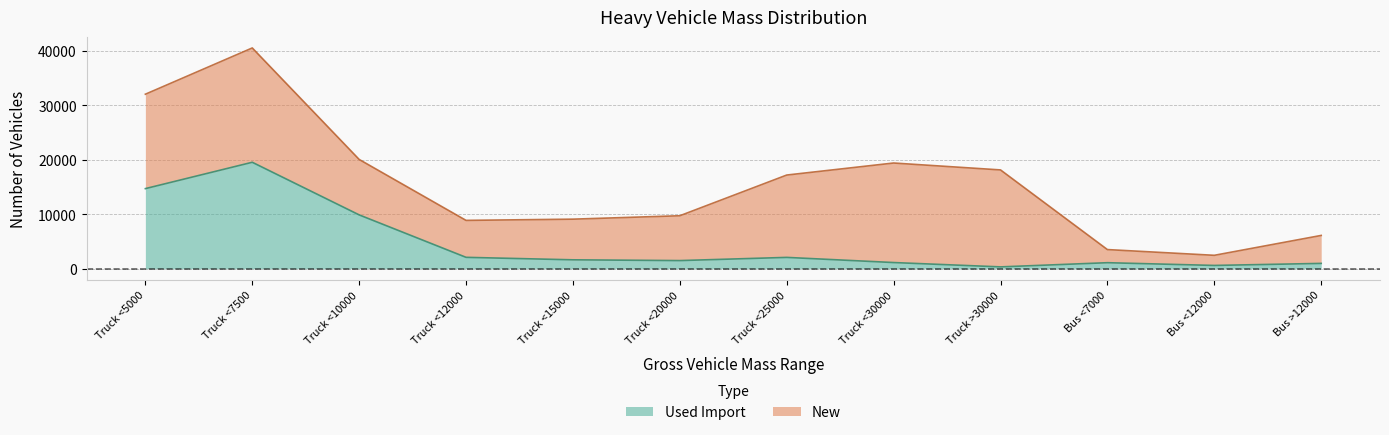

What is the difference between the values at Bus >12000 and Truck <15000?

656